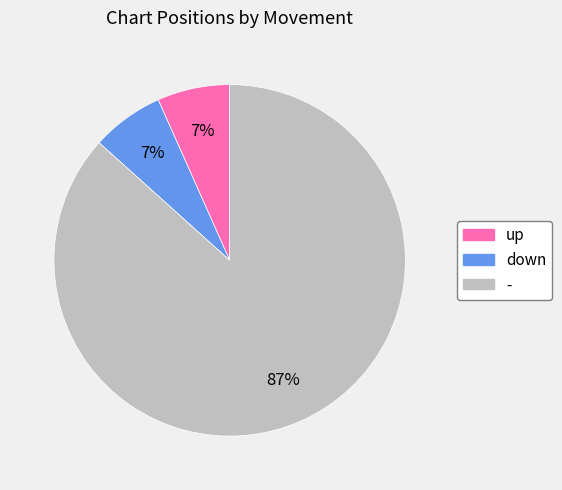

Which slice is the largest?

-